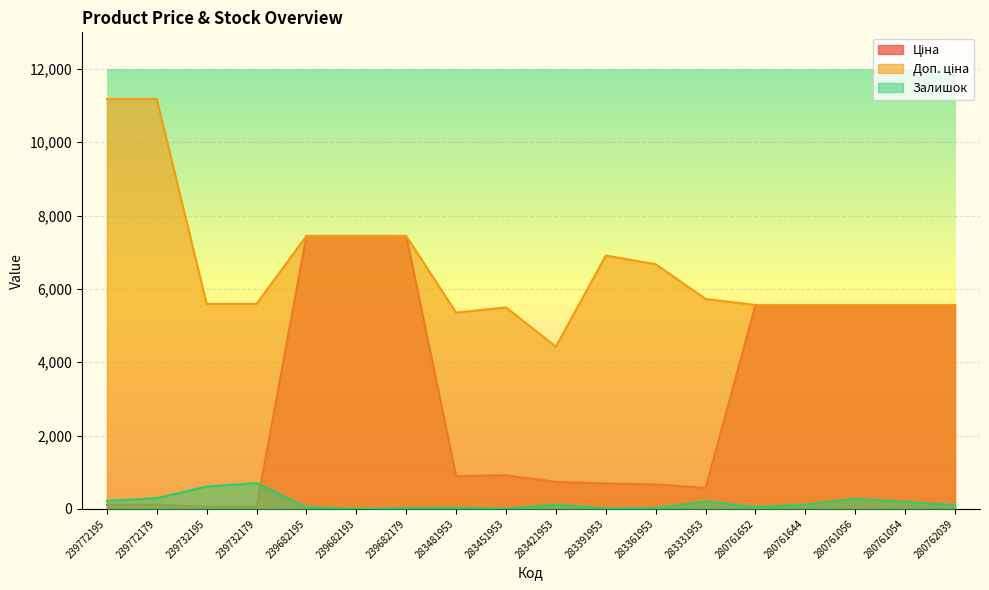

At which category is the sum across all series the highest?

239682195